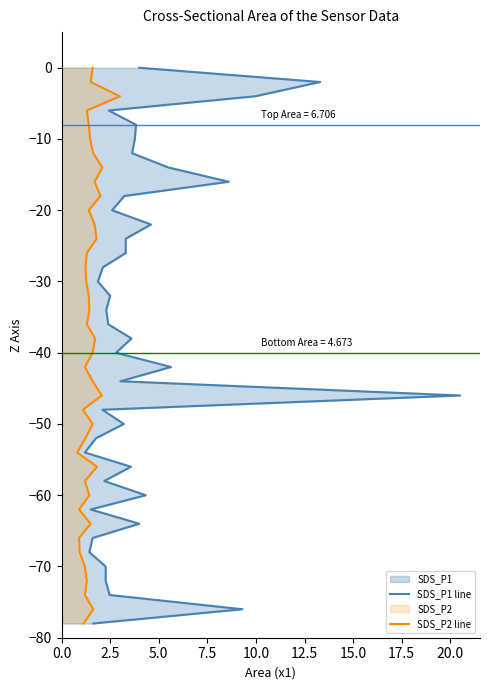

True or false: SDS_P1 line and SDS_P2 line intersect in this chart.

False